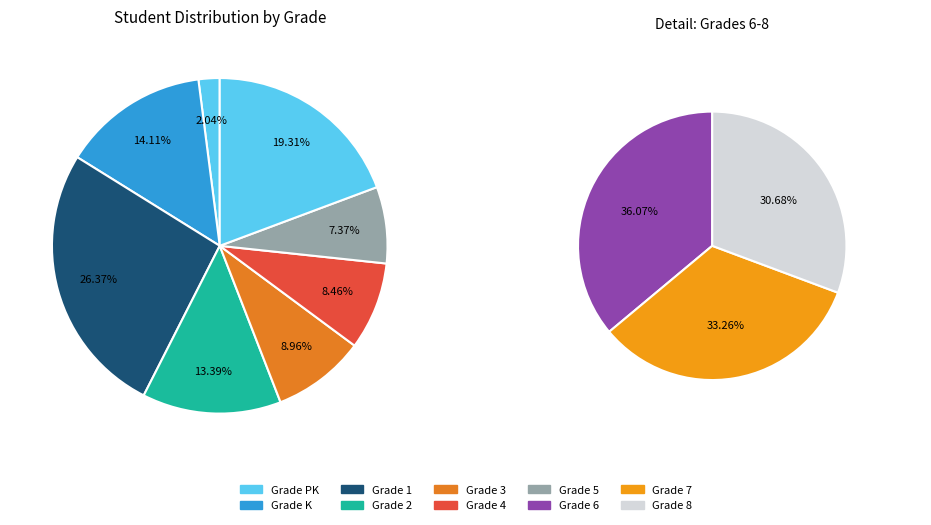

Is Grade 4 the majority of the pie?

No